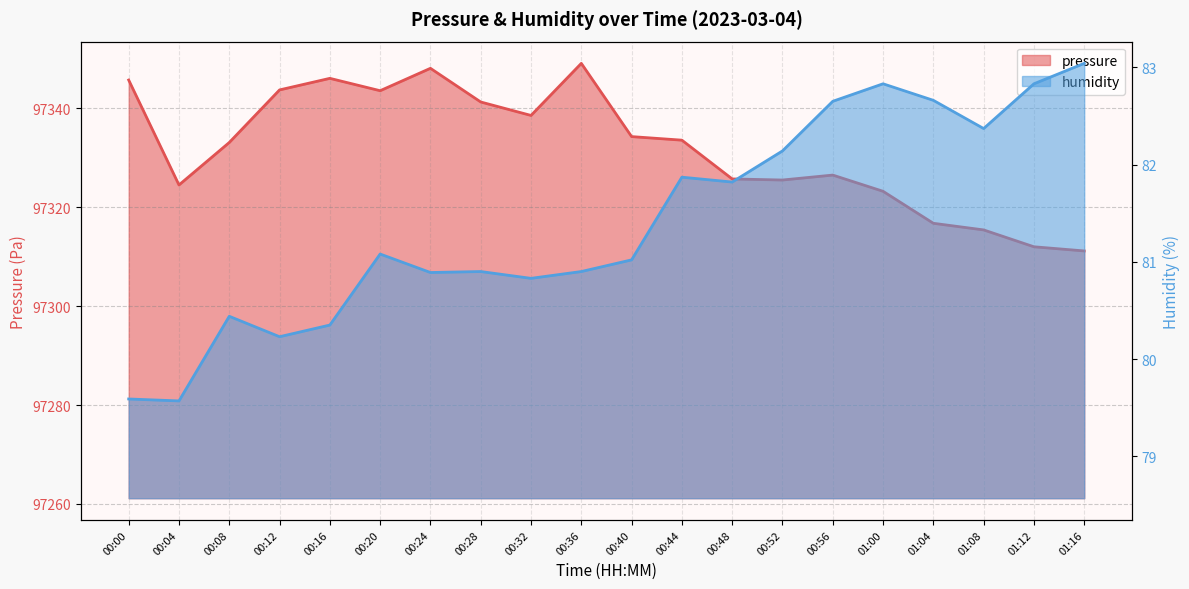

Count the number of data series in this chart.

2